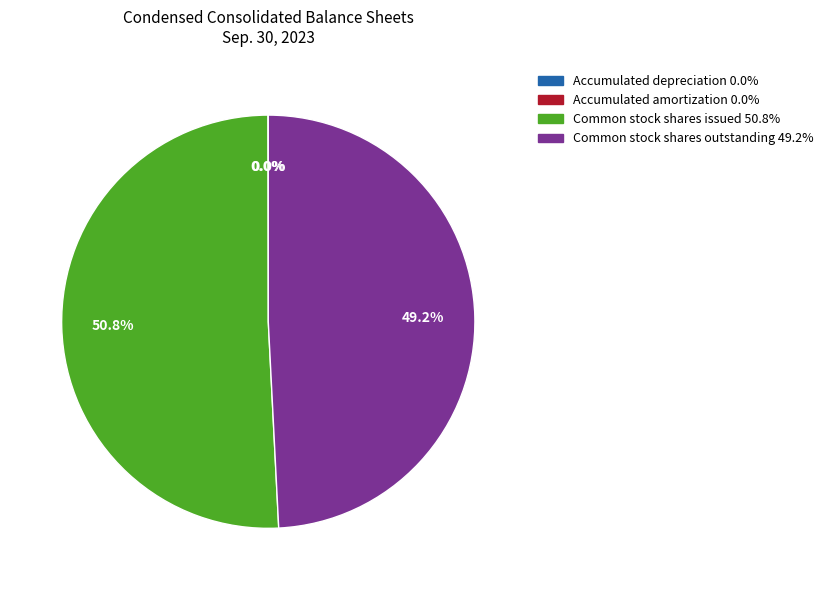

What is the largest slice in the pie chart?

Common stock shares issued